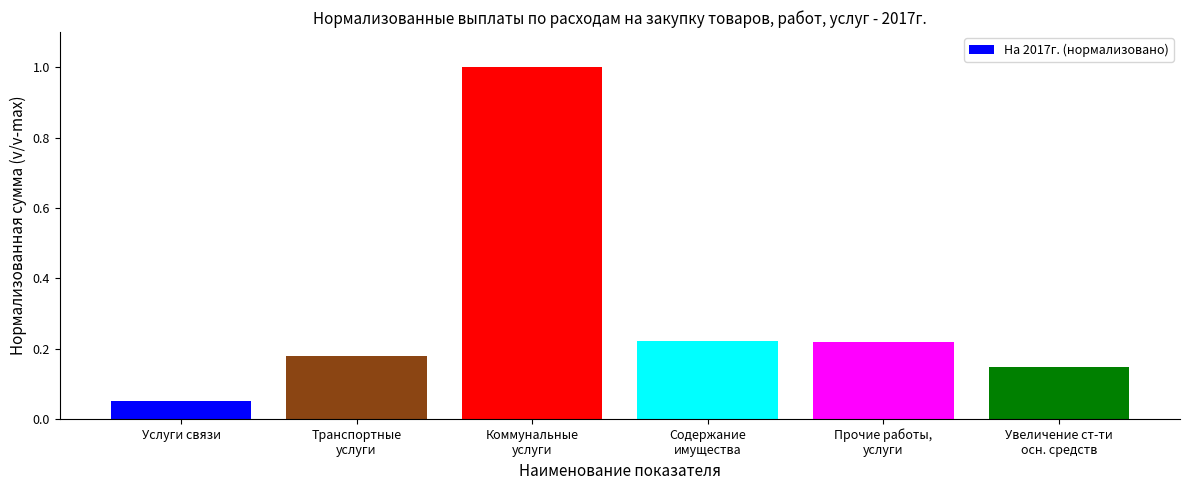

What is the difference between the maximum and second lowest values?

0.9